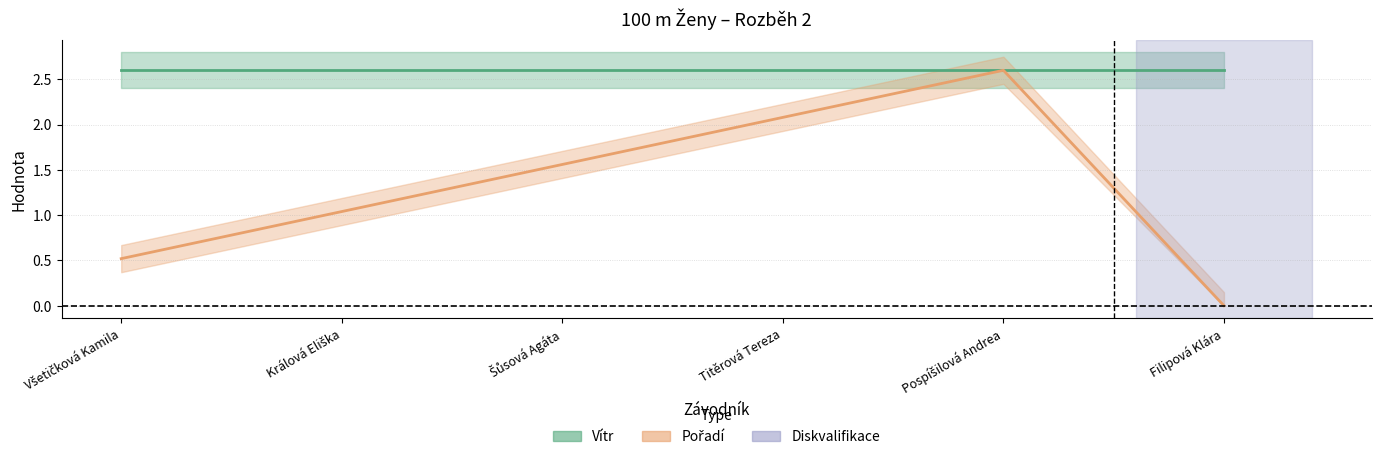

What is the difference between the second highest and minimum values?

2.1